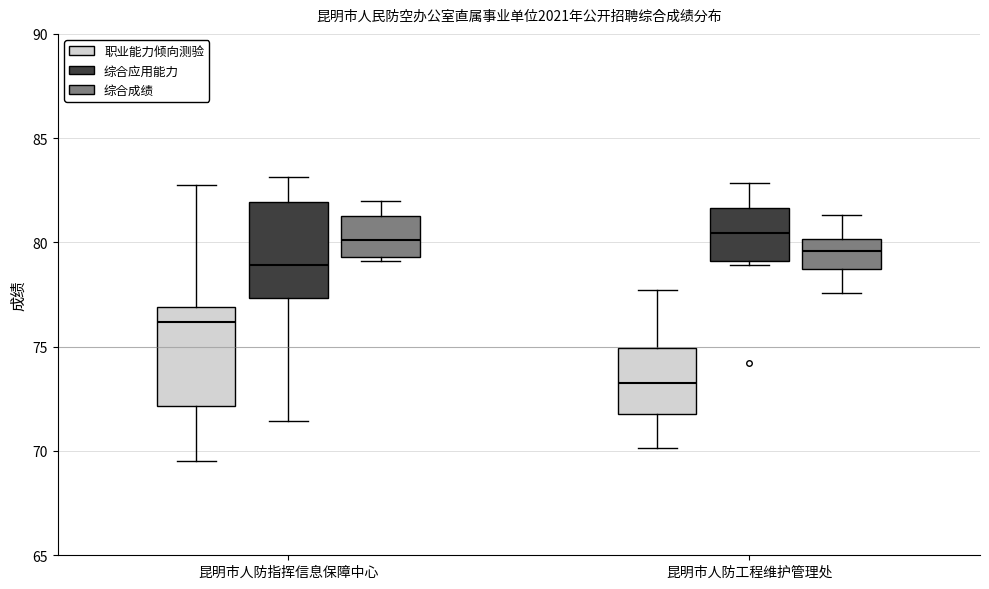

Reading left to right, read every box against the y-axis: the position of its median line, the range the box covers, and the ends of its whiskers. The values are not printed on the chart, so give them approximately, as read against the axis.

昆明市人防指挥信息保障中心 (职业能力倾向测验): median 76.0, box 72.0 to 77.0, whiskers 69.5 to 83.0
昆明市人防指挥信息保障中心 (综合应用能力): median 79.0, box 77.5 to 82.0, whiskers 71.5 to 83.0
昆明市人防指挥信息保障中心 (综合成绩): median 80.0, box 79.5 to 81.5, whiskers 79.0 to 82.0
昆明市人防工程维护管理处 (职业能力倾向测验): median 73.5, box 72.0 to 75.0, whiskers 70.0 to 77.5
昆明市人防工程维护管理处 (综合应用能力): median 80.5, box 79.0 to 81.5, whiskers 79.0 (just below the box's lower edge) to 83.0
昆明市人防工程维护管理处 (综合成绩): median 79.5, box 78.5 to 80.0, whiskers 77.5 to 81.5